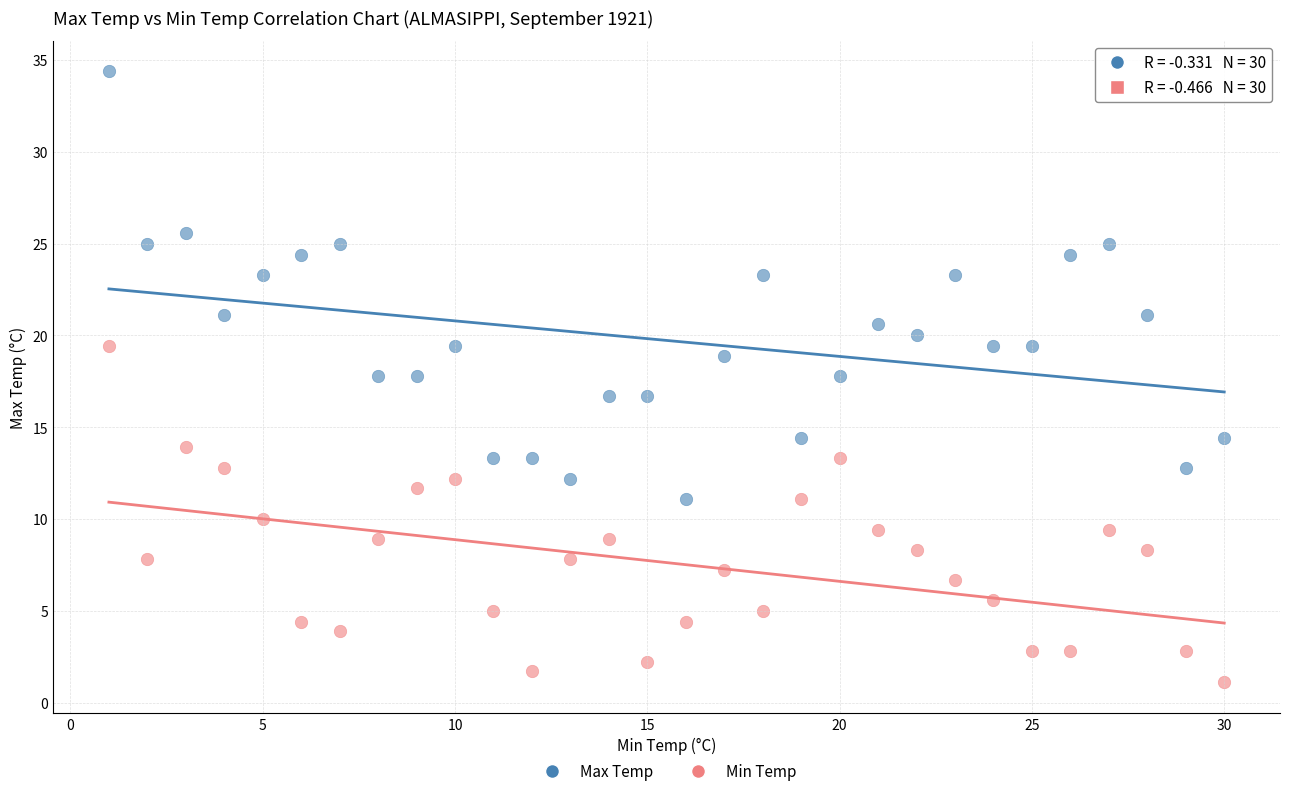

Across all data points, what is the range of Y values (max minus min)?

33.3